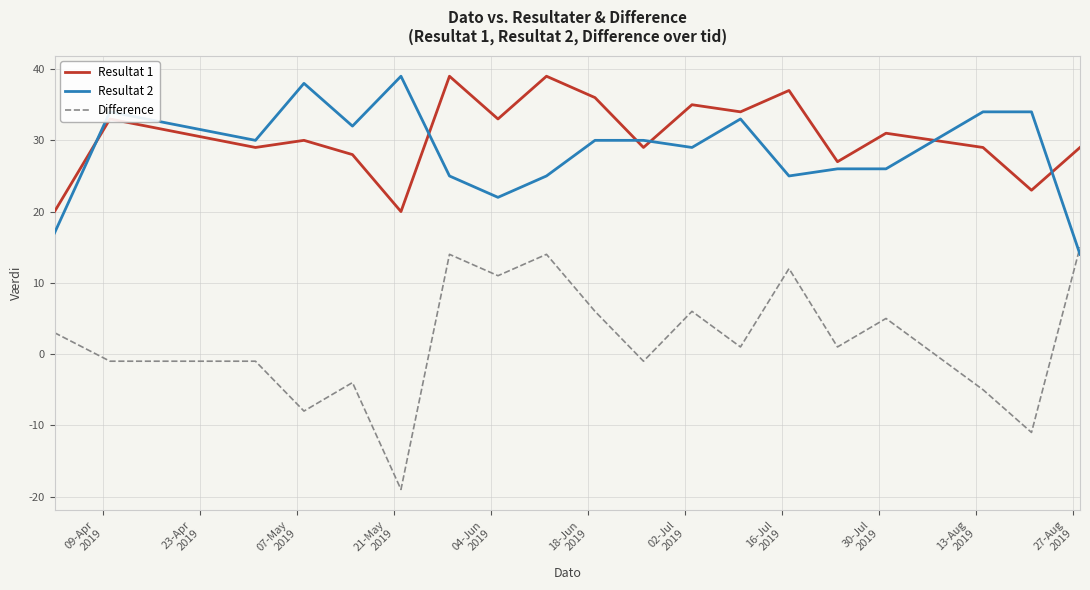

How many interior local peaks does the Resultat 1 series have?

7